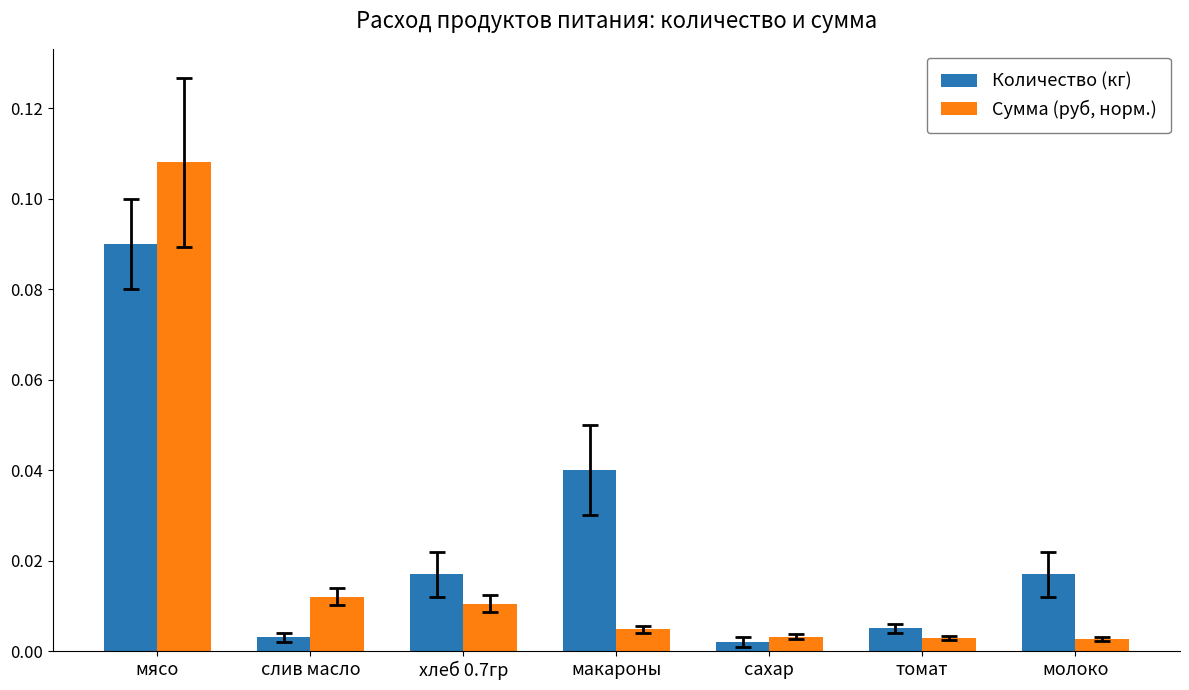

Which category has the highest value across all series?

мясо